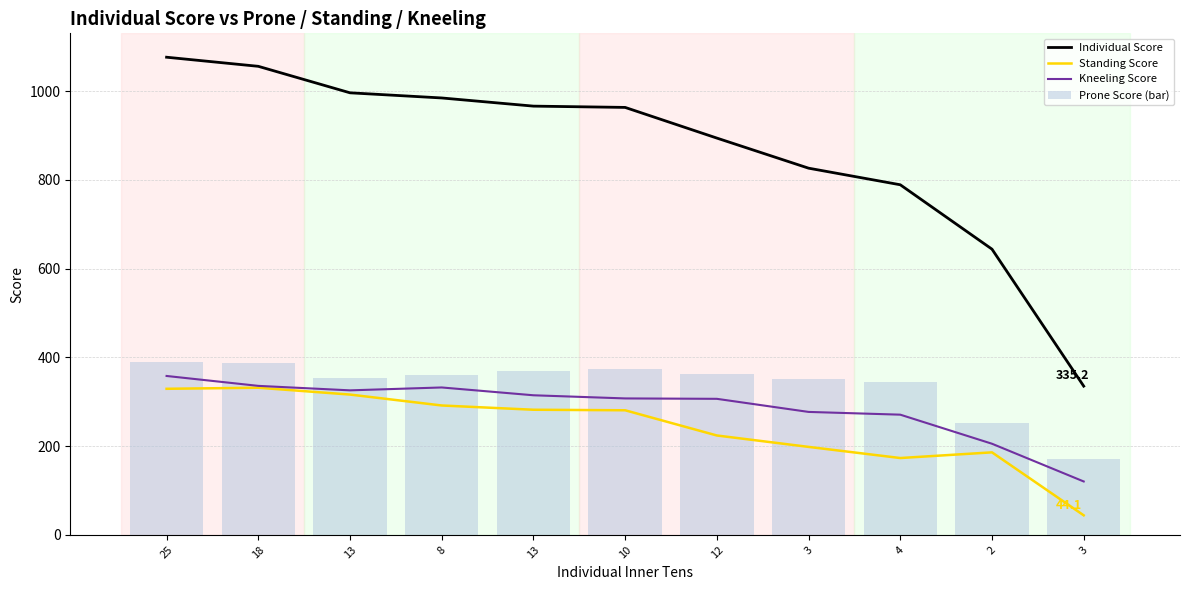

Between 4 and 2, which series saw the biggest shift?

Individual Score